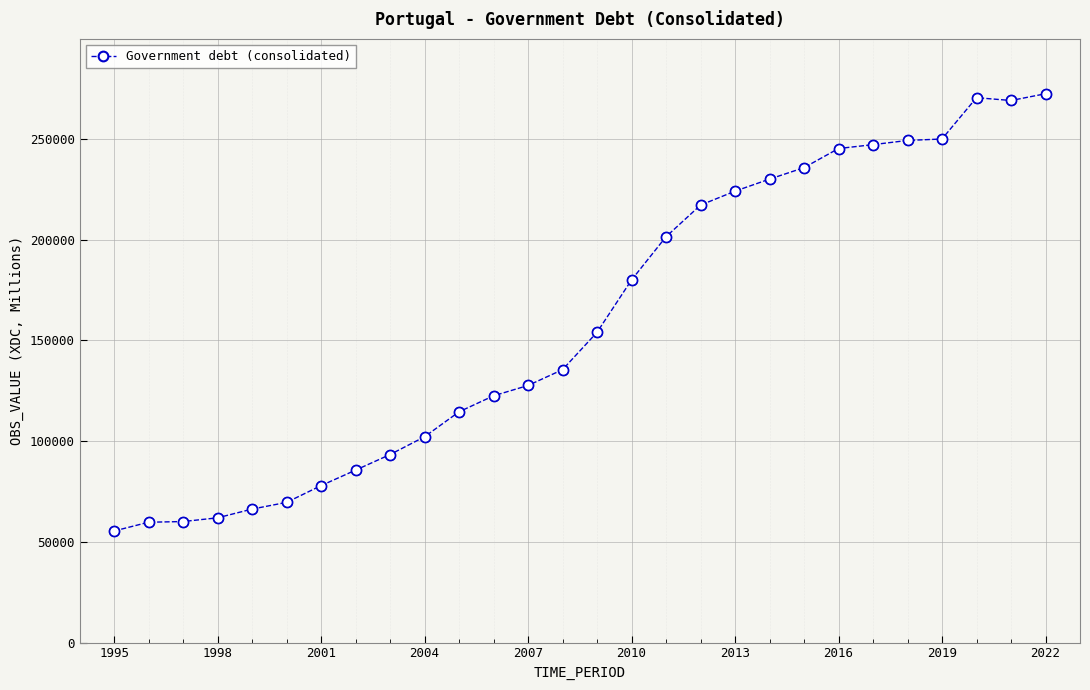

What is the minimum value shown in the chart?

55388.9